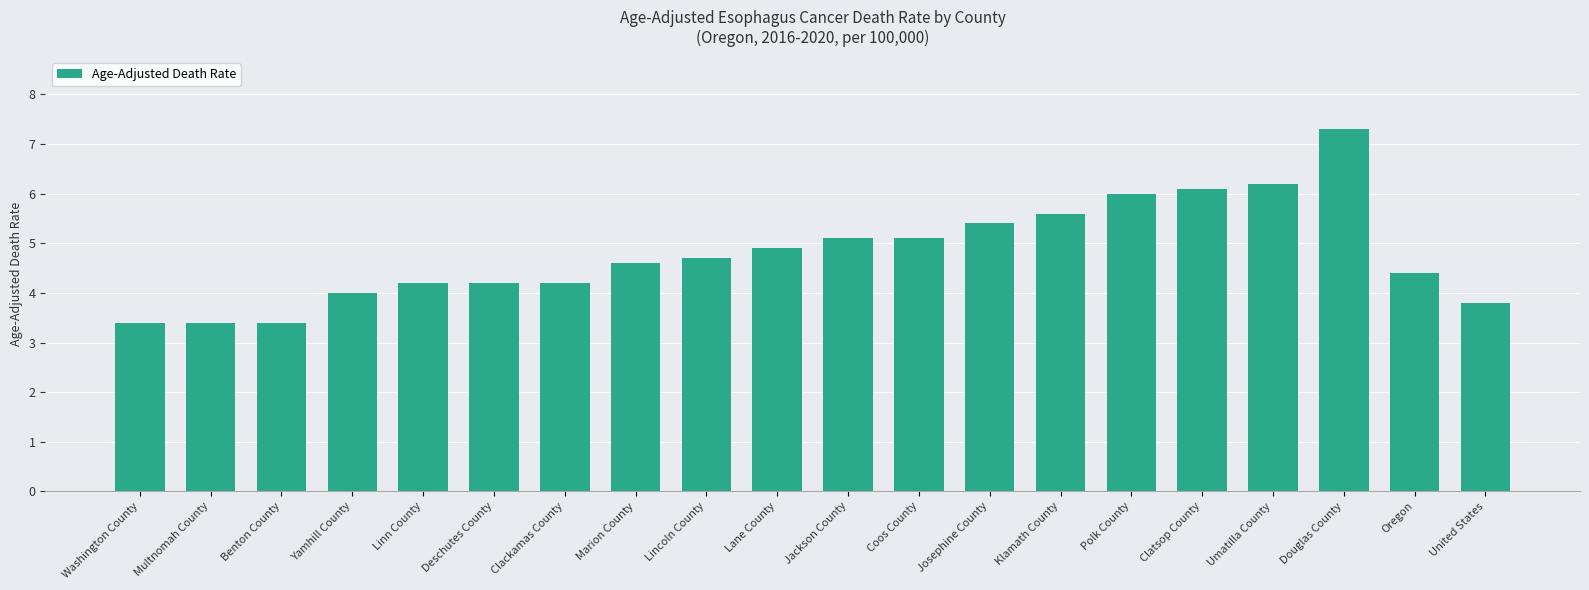

What is the ratio of the value at Deschutes County to the value at Marion County?

0.9